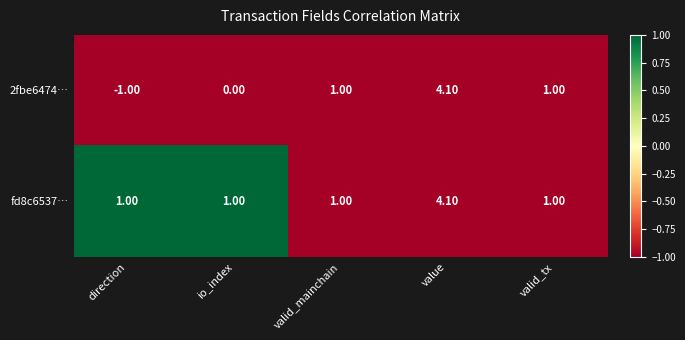

Count the number of data series in this chart.

2